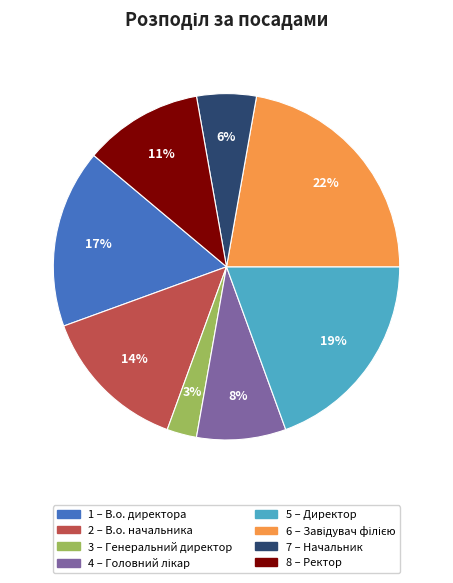

To the nearest percent, what is the difference between the largest and smallest slice percentages?

19%